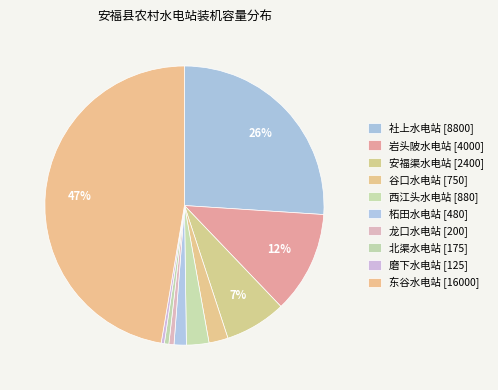

Is there any slice that represents more than half of the pie?

No